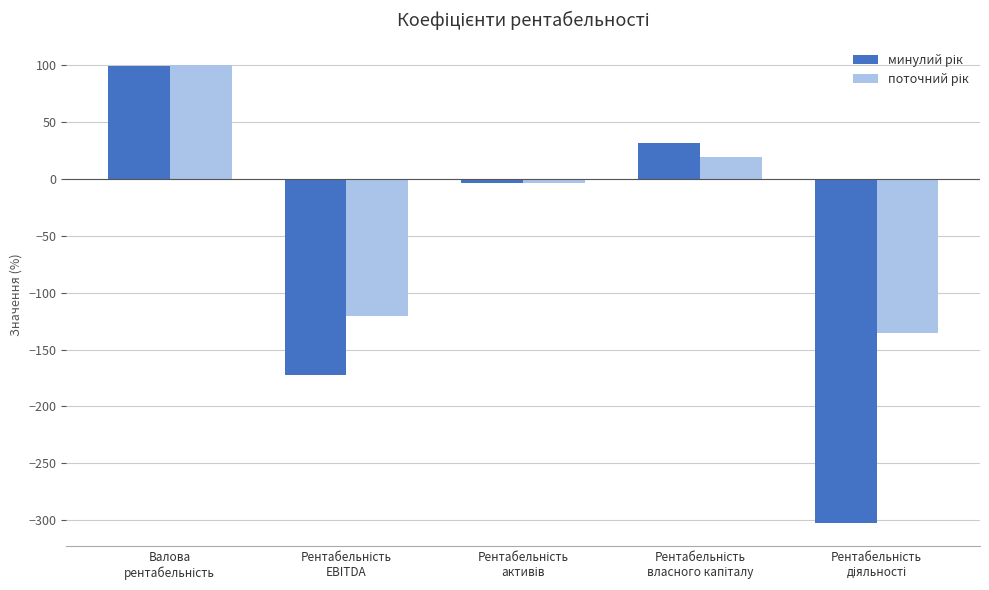

What is the smallest value displayed?

-302.8